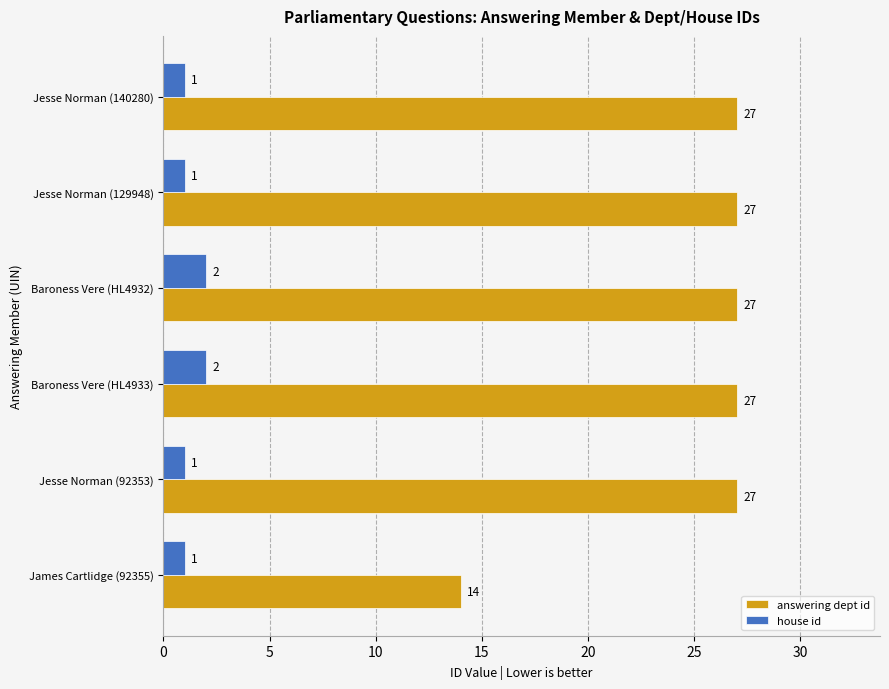

The value of house id at Jesse Norman (92353) is 1. True or false?

True